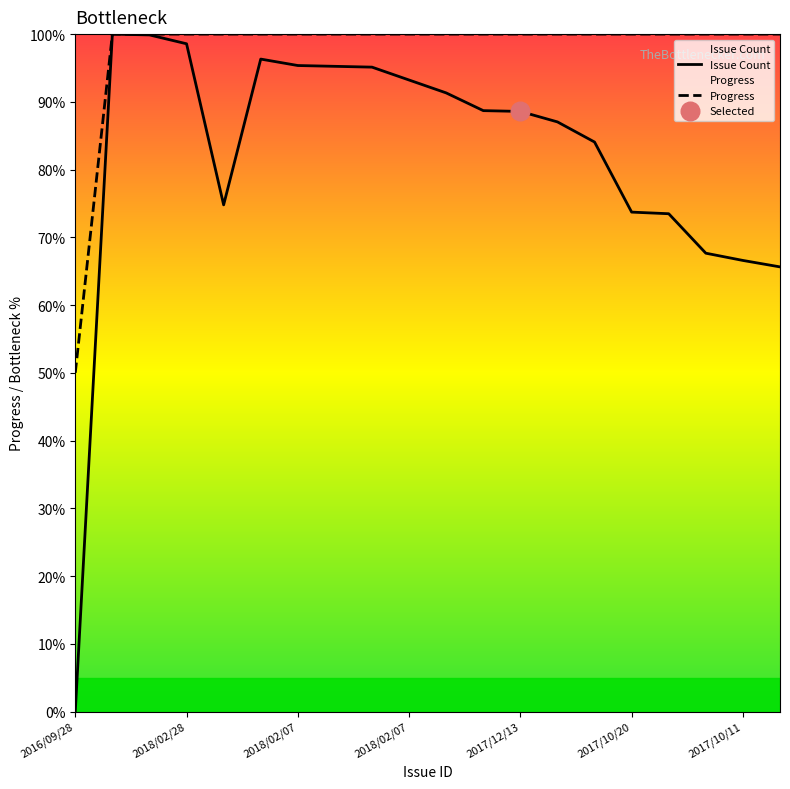

Which series contains the lowest Y value?

Issue Count